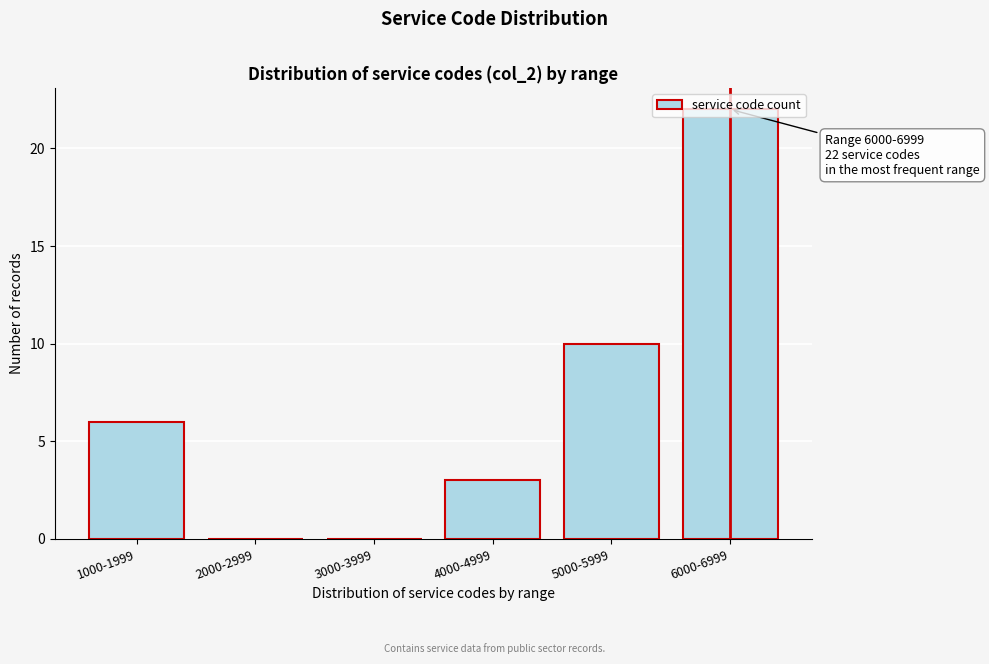

Approximately how many times larger is the value at 4000-4999 compared to 1000-1999?

0.5